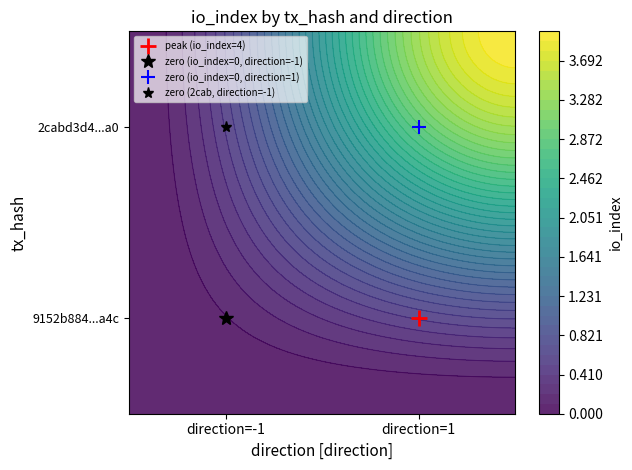

Rank the categories by 9152b884ae4cf3064eae5115509ed13f1200a4c value from highest to lowest.

1, 0